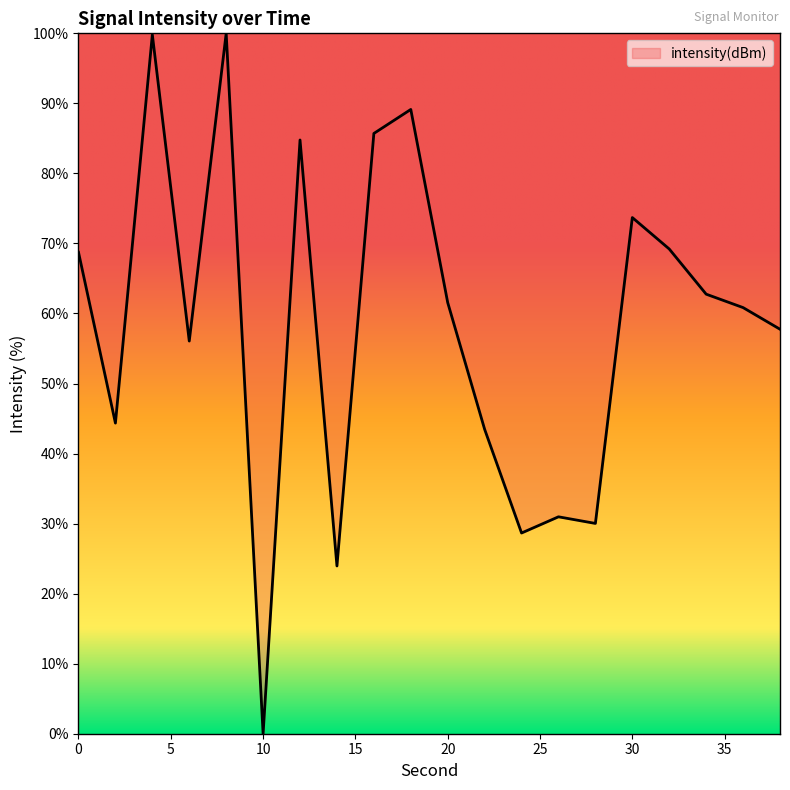

What is the maximum value shown in the chart?

100.0